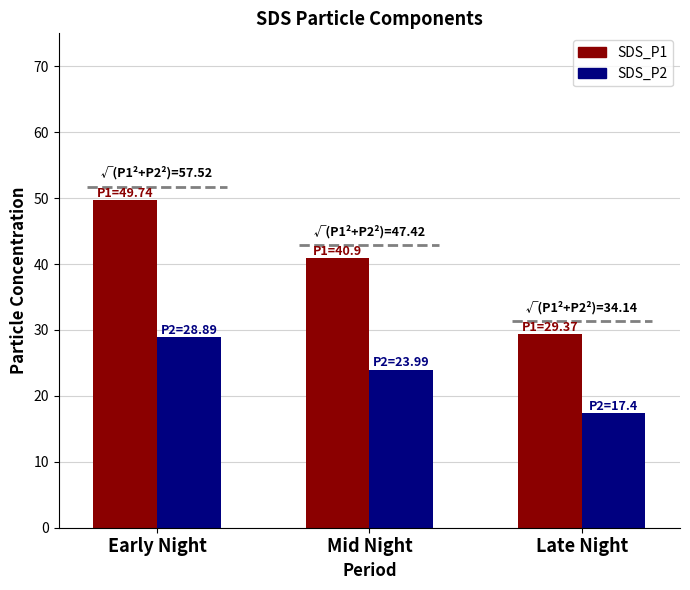

Which series changed the most between Early Night and Late Night?

SDS_P1